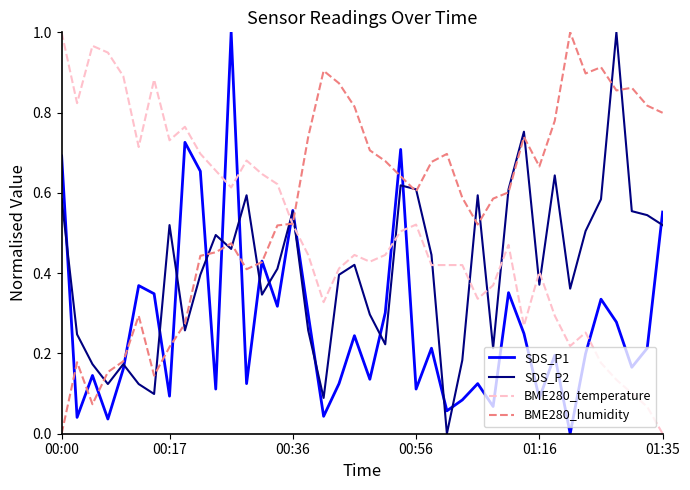

List the series in order of their overall mean, lowest first.

SDS_P1, SDS_P2, BME280_temperature, BME280_humidity